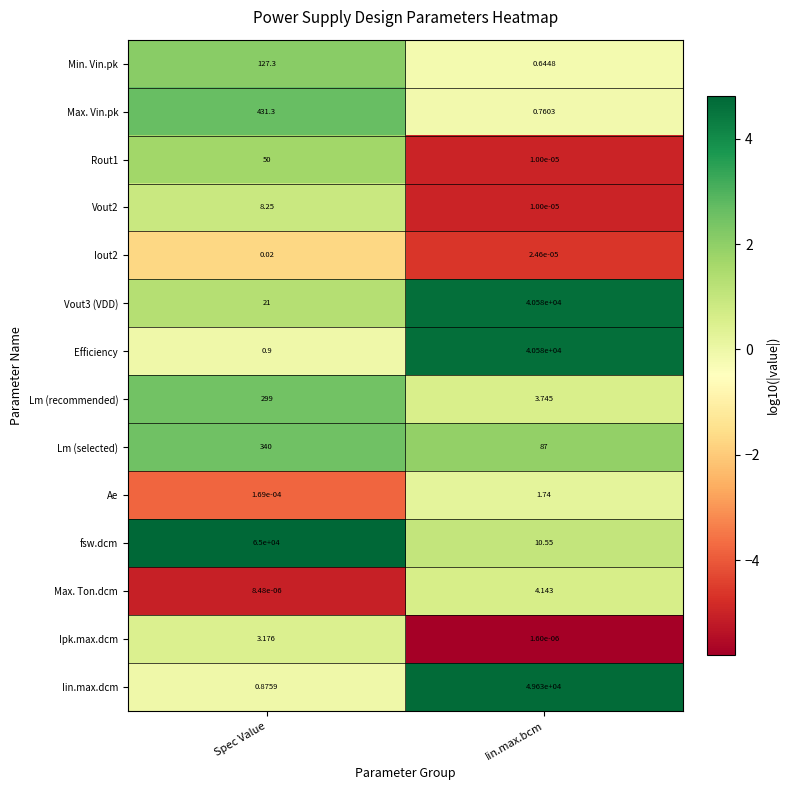

What is the total value across all series at Iin.max.bcm?

130898.6